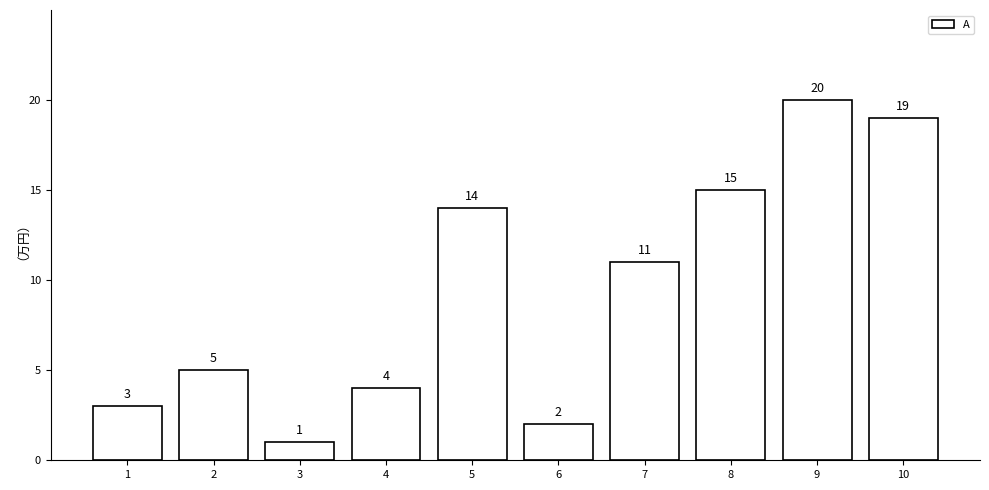

Reading left to right, extract all data points from this chart.

3	5	1	4	14	2	11	15	20	19